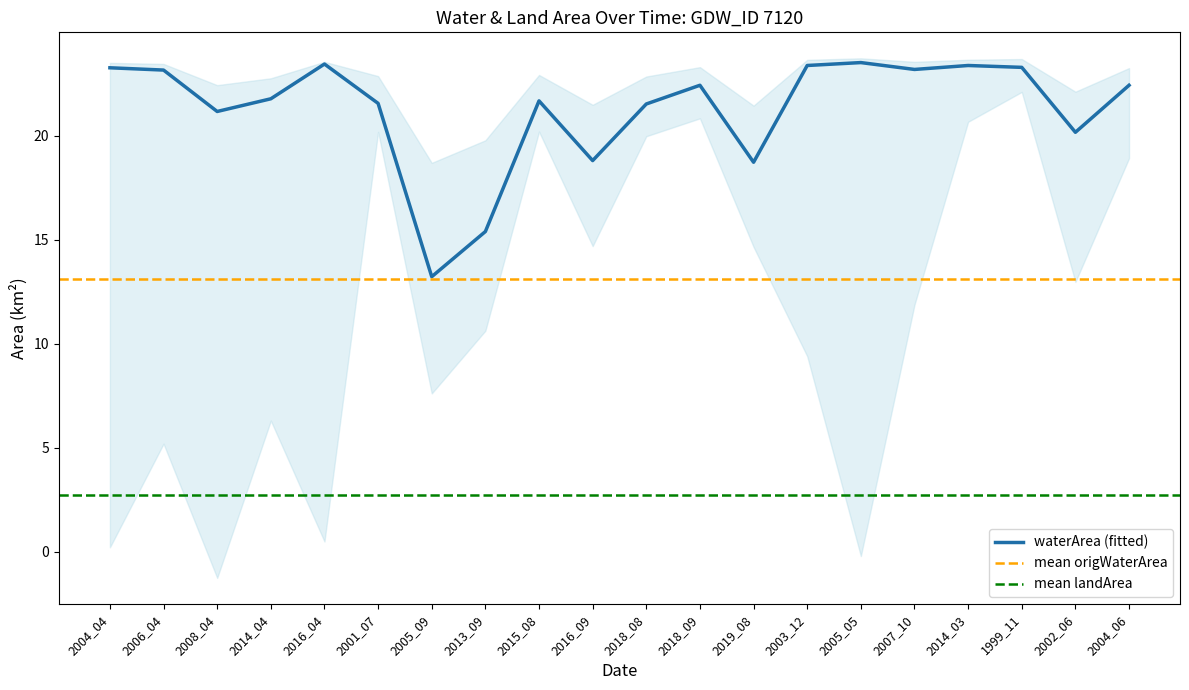

Where does the waterArea series first go above 22?

2004_04